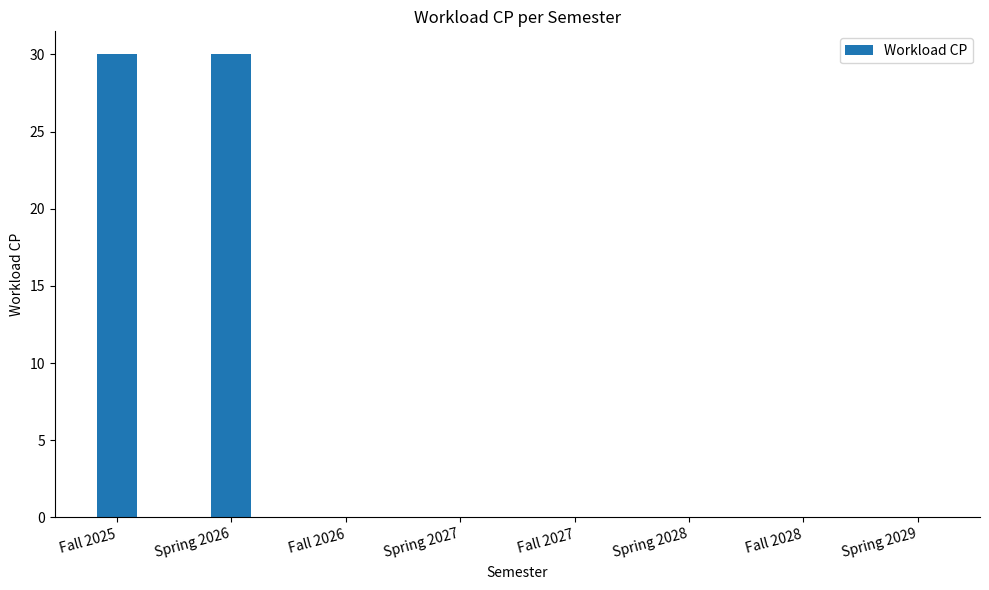

What is the maximum value shown in the chart?

30